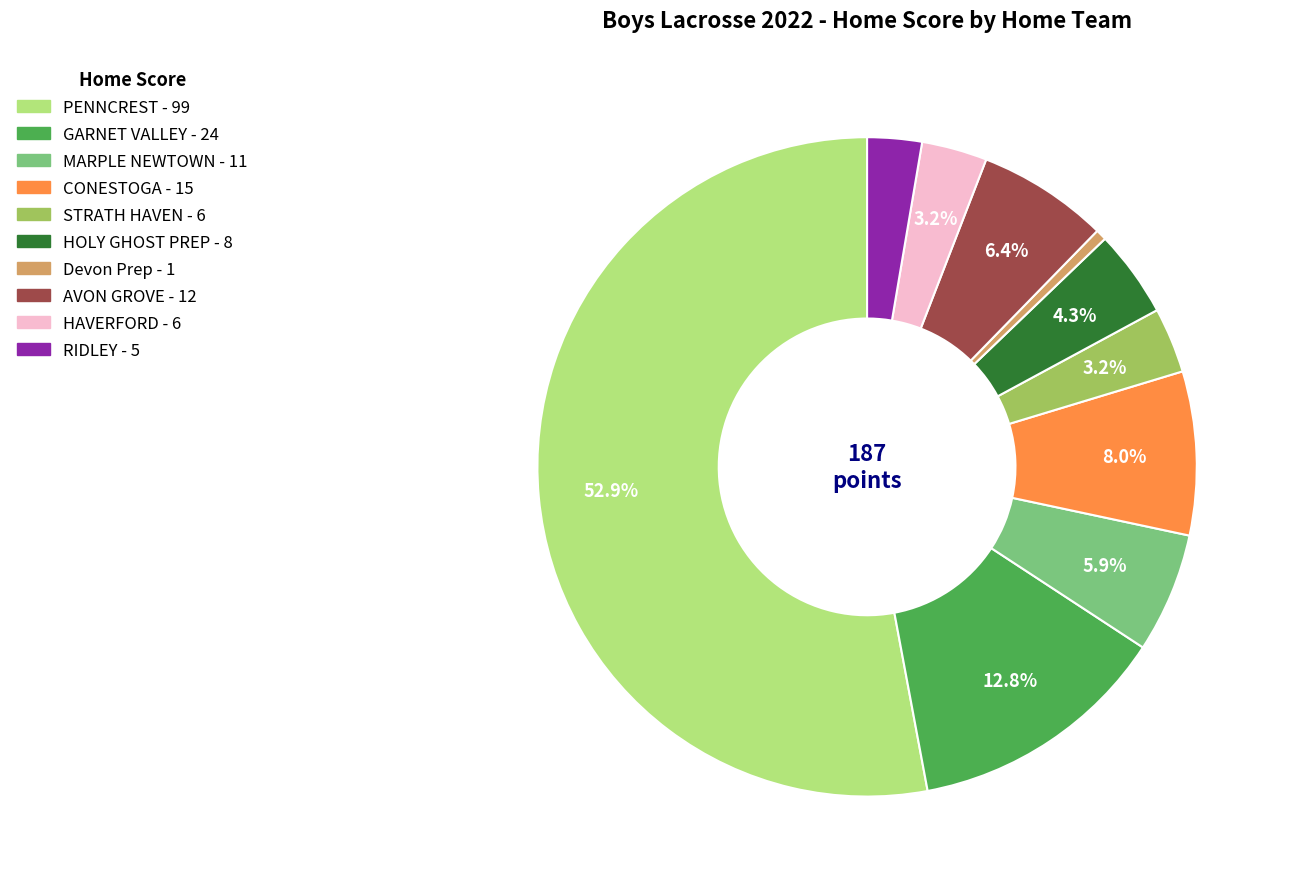

To the nearest percent, what is the difference between the largest and smallest slice percentages?

52%